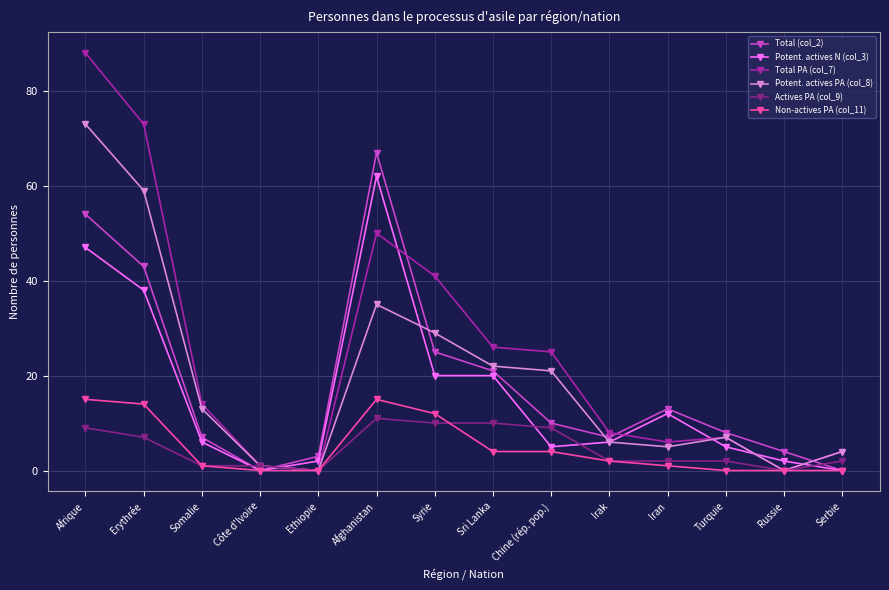

True or false: Non-actives PA (col_11) has more than 0 interior local peaks.

True